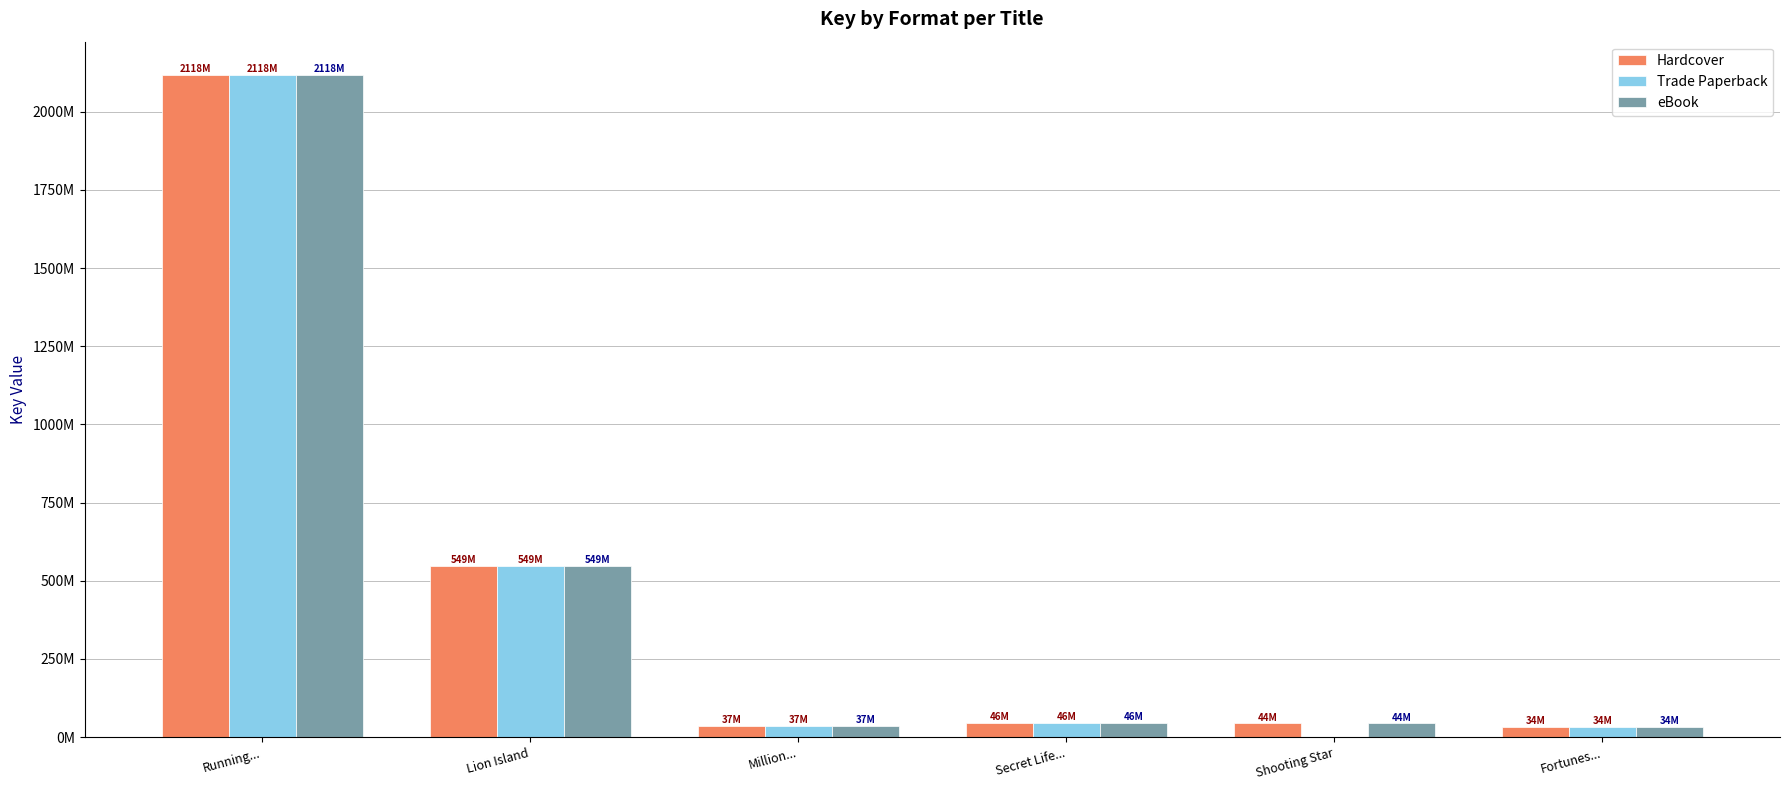

Are the bars grouped side by side (vs. stacked)?

Yes